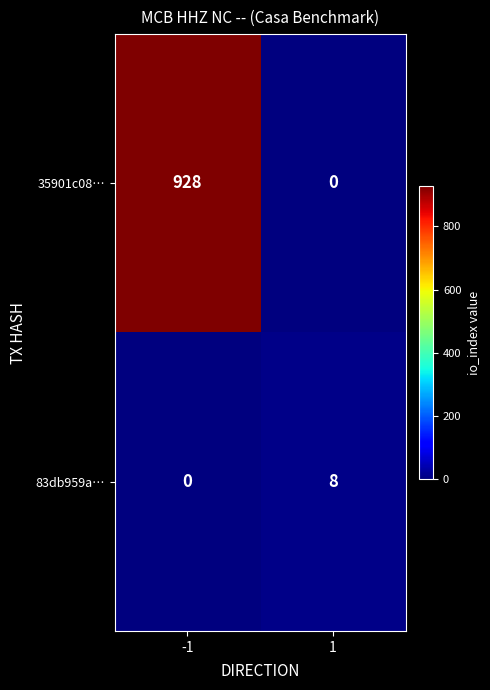

Which series changed the most between -1 and 1?

35901c08…